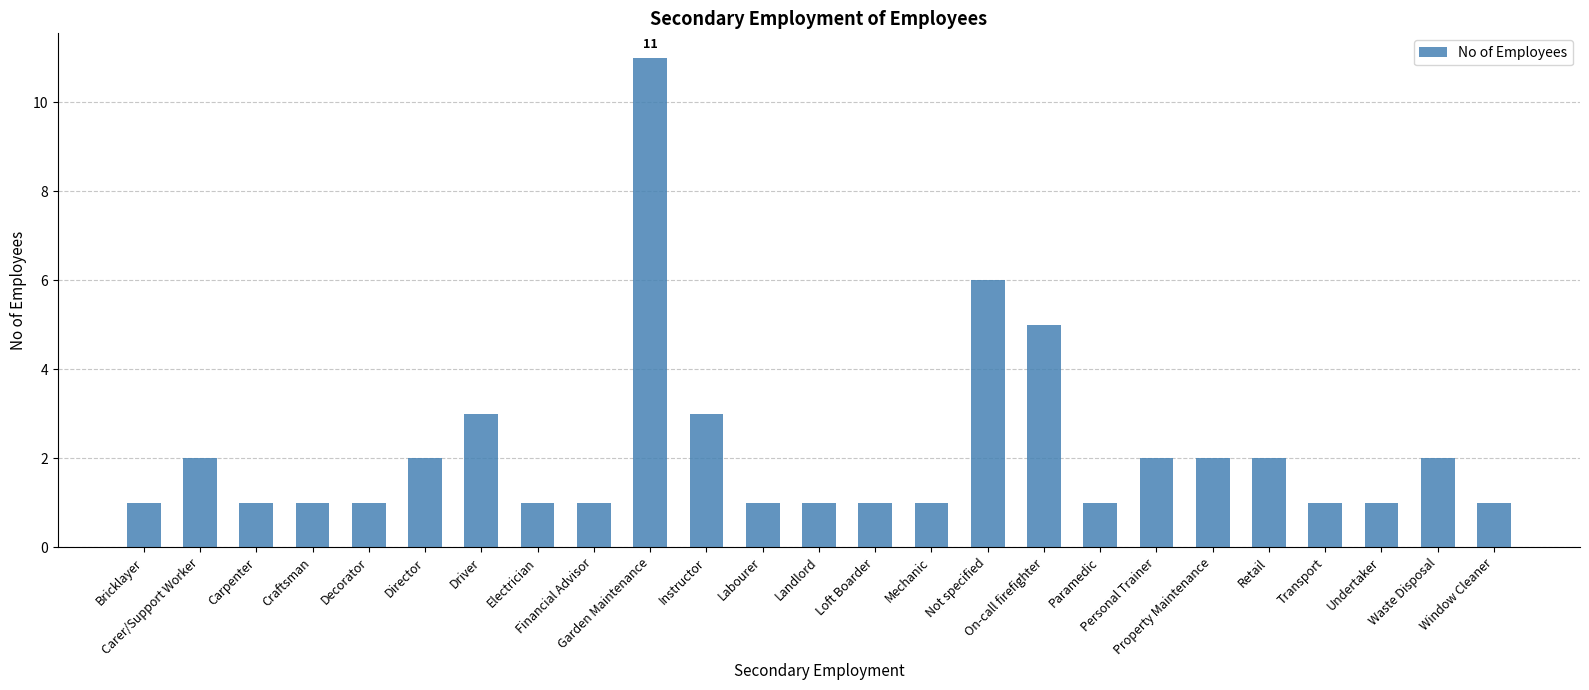

How many values are between 1 and 2?

20